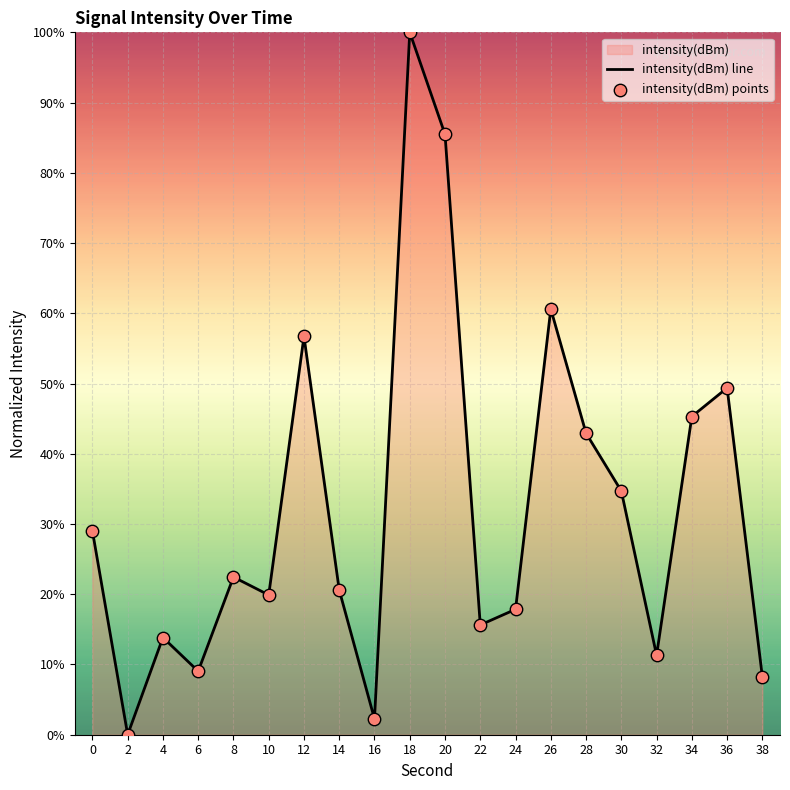

What is the change in value from 4 to 24?

+4.0